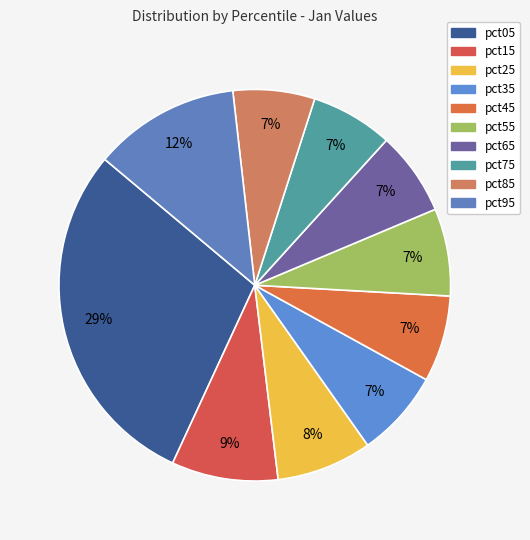

Count the number of slices in the pie.

10